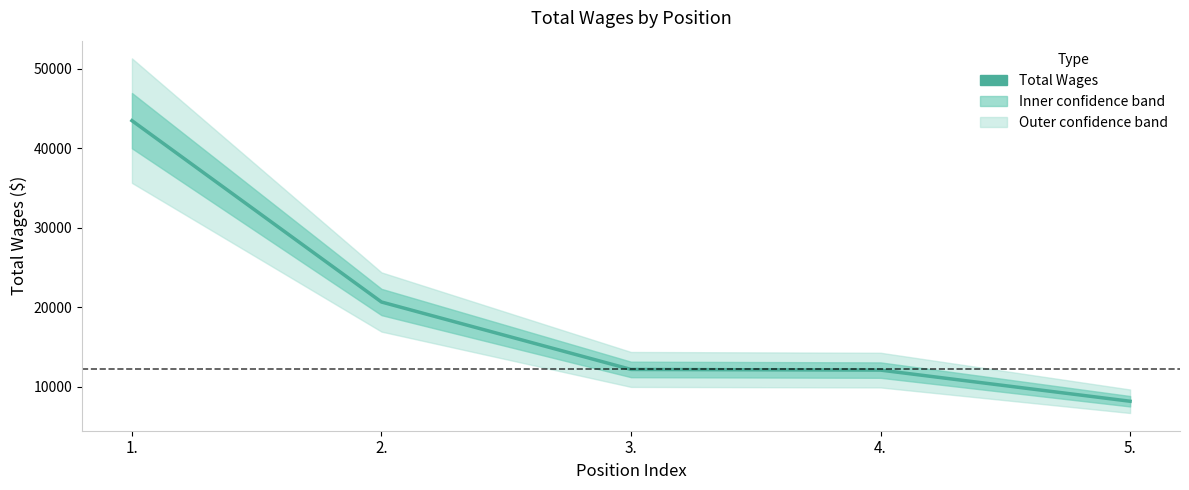

Which label corresponds to the smallest value in the chart?

5.